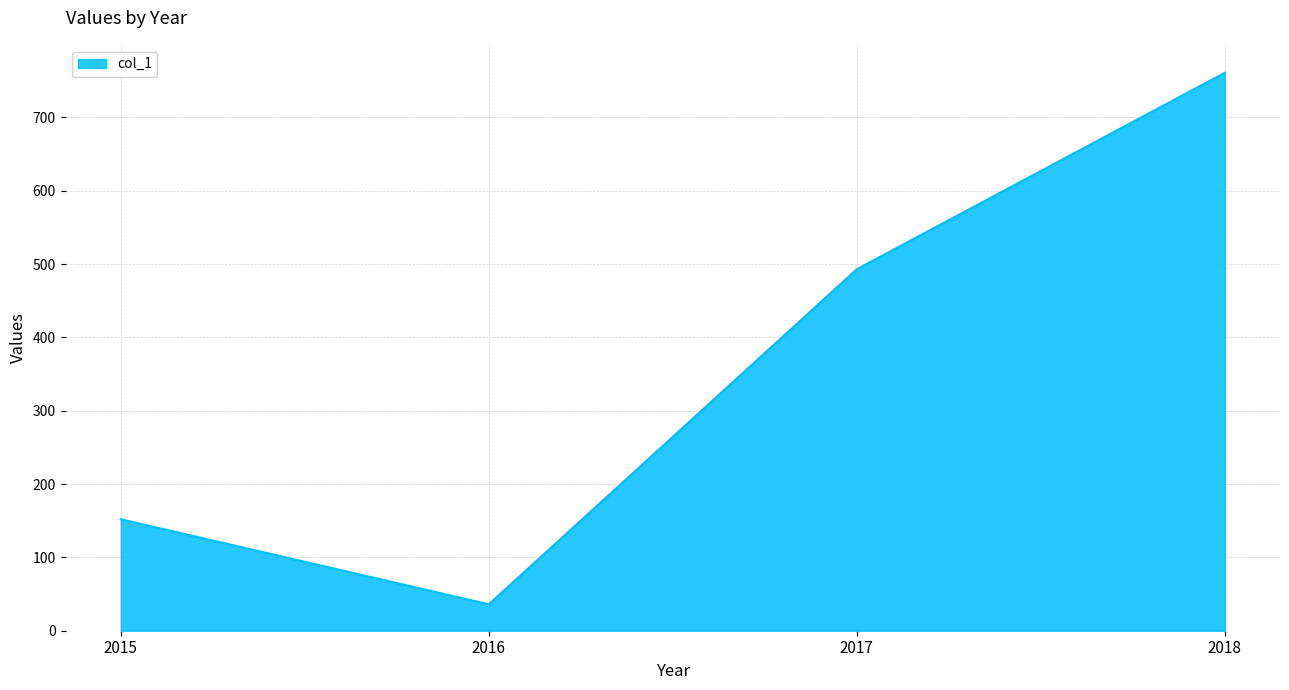

Which category has the lowest value across all series?

2016